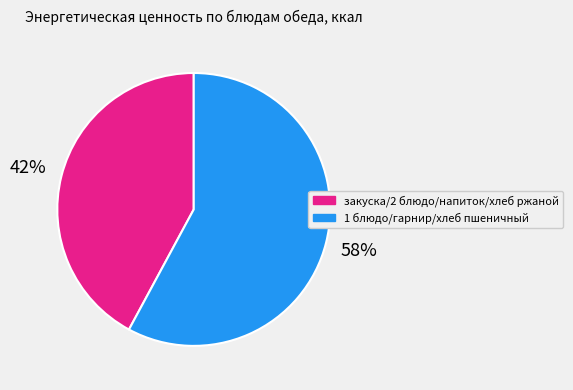

True or false: 1 блюдо/гарнир/хлеб пшеничный accounts for 58% of the total.

True